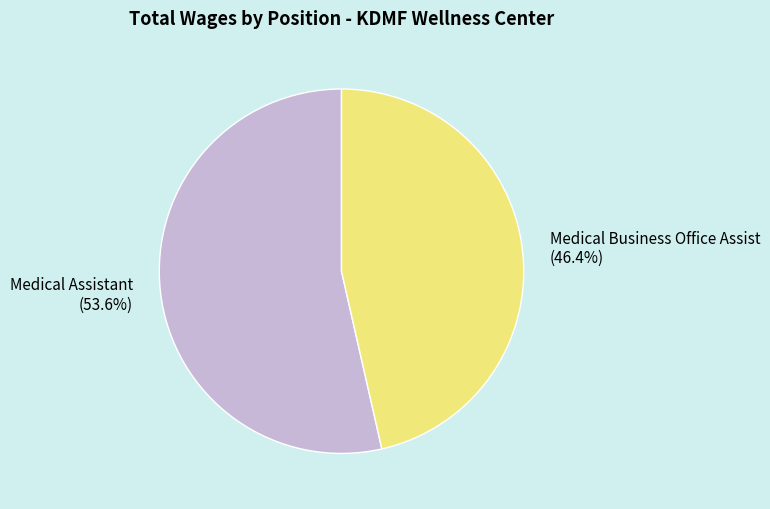

True or false: Medical Assistant accounts for 54% of the total.

True